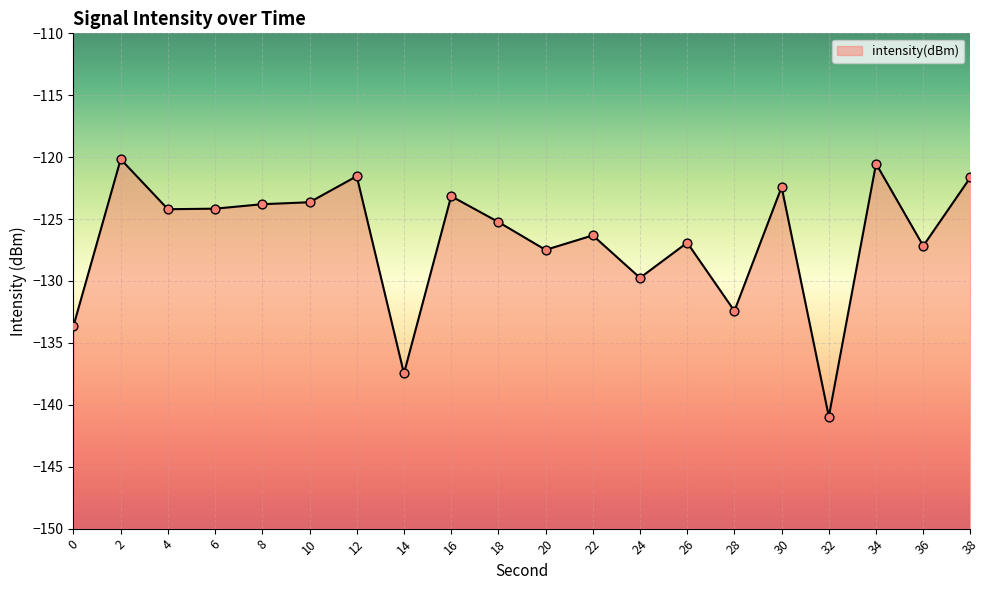

What is the change in value from 14 to 28?

+5.0